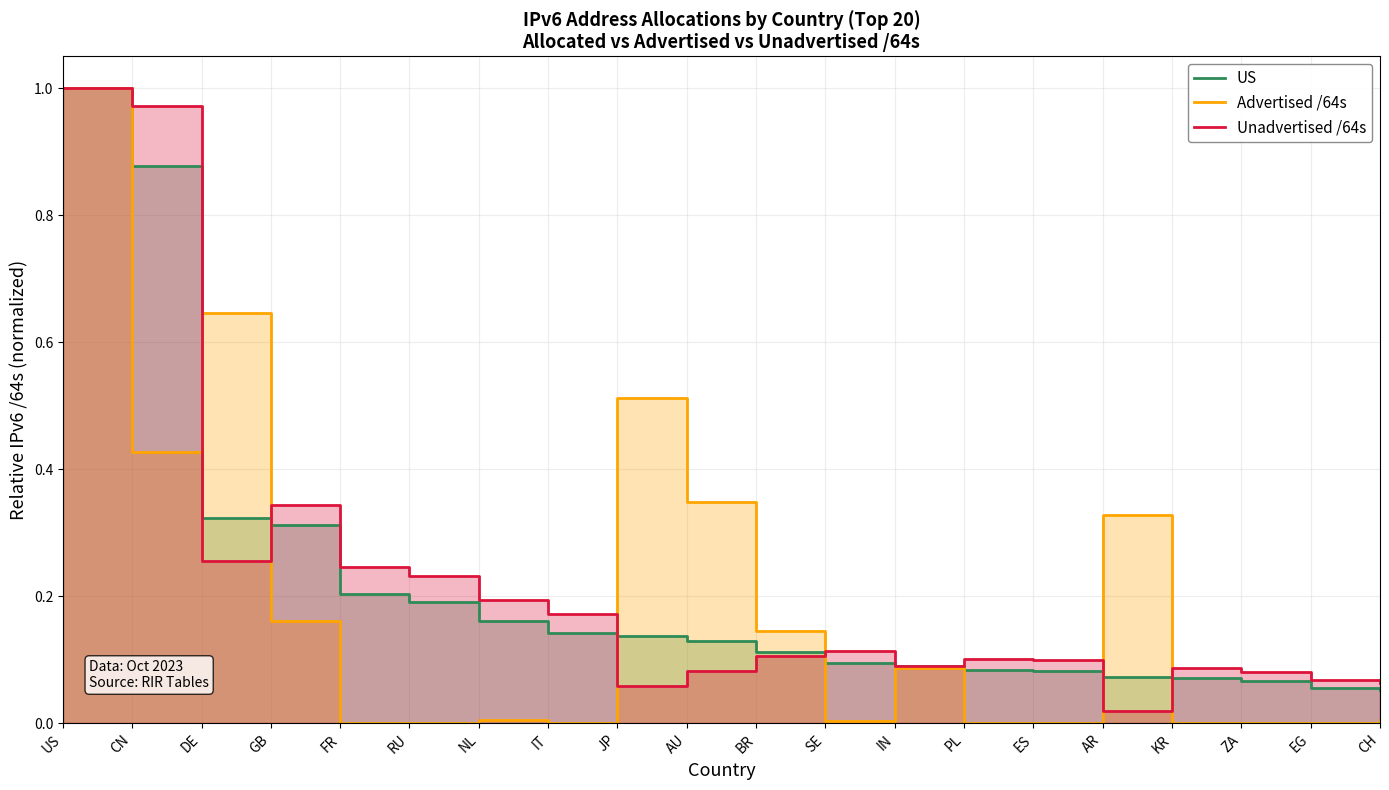

List the series in order of their peak value, lowest first.

US, Advertised /64s, Unadvertised /64s